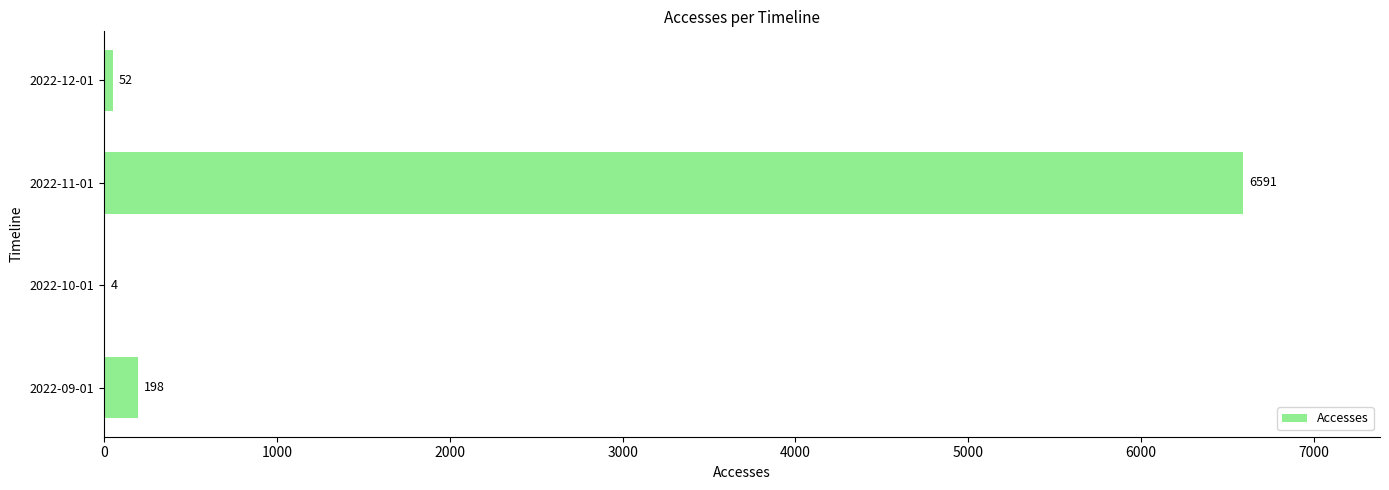

How many series are shown in this chart?

1